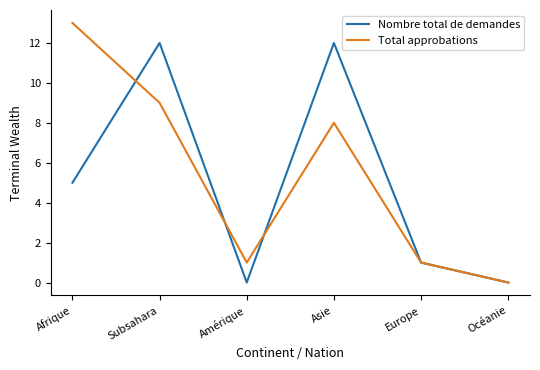

Is it true that Total approbations equals 13 at Afrique?

True